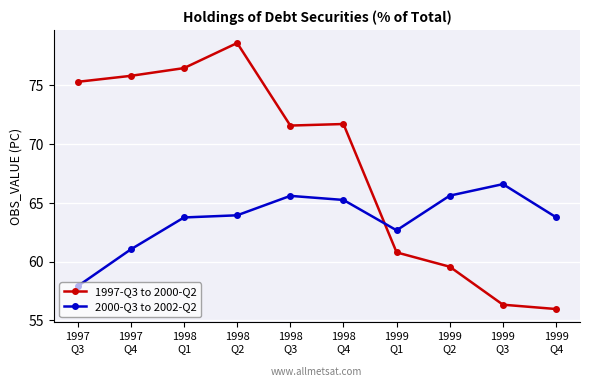

What is the sum of the 1997-Q3 to 2000-Q2 values at 1999
Q2 and 1999
Q3?

115.9